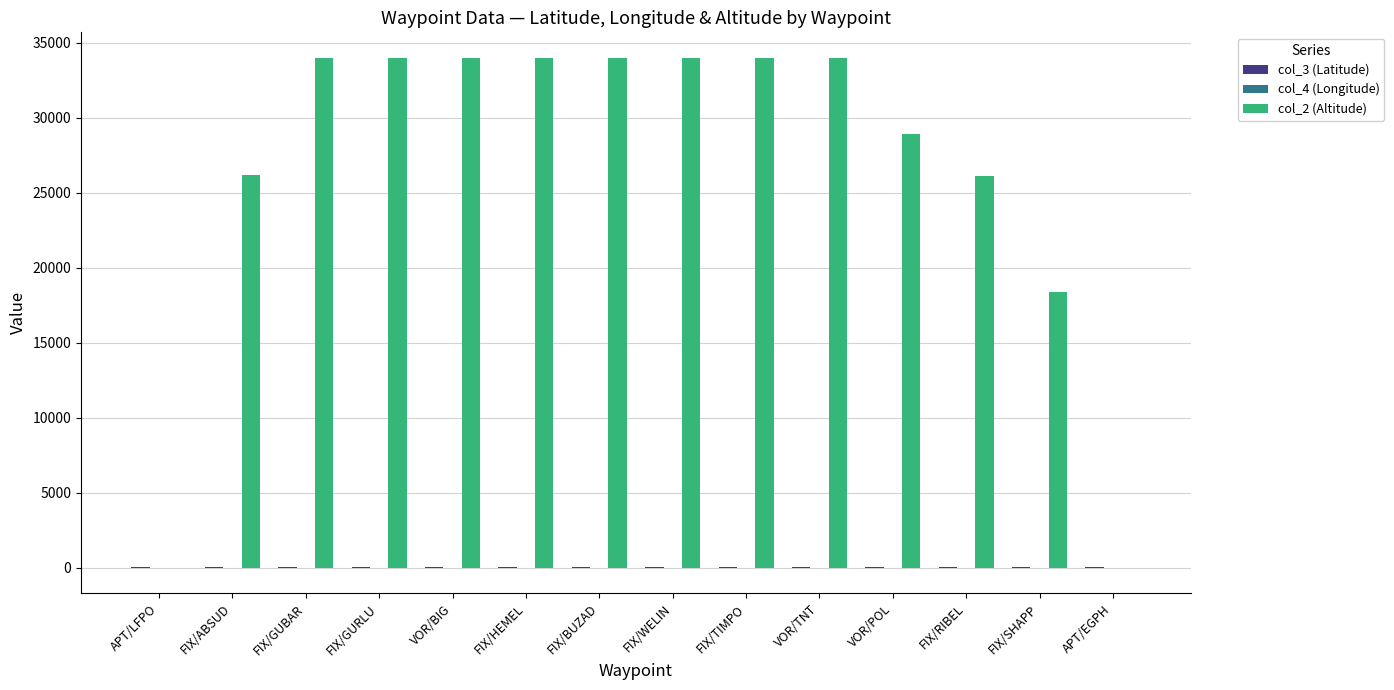

Are the bars grouped side by side (vs. stacked)?

Yes